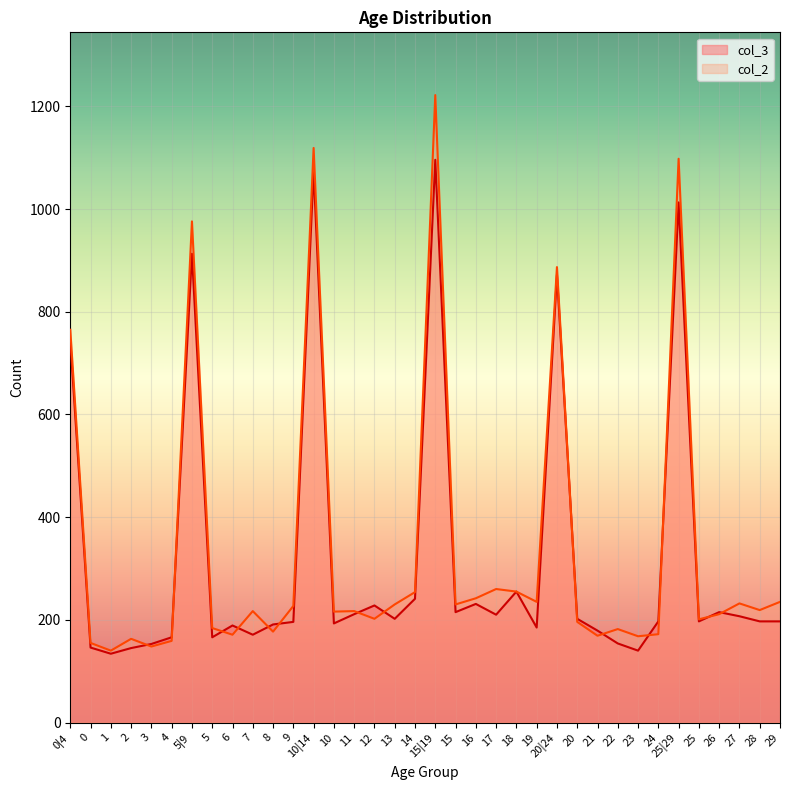

Between which two adjacent categories do col_3 and col_2 first intersect?

2 and 3